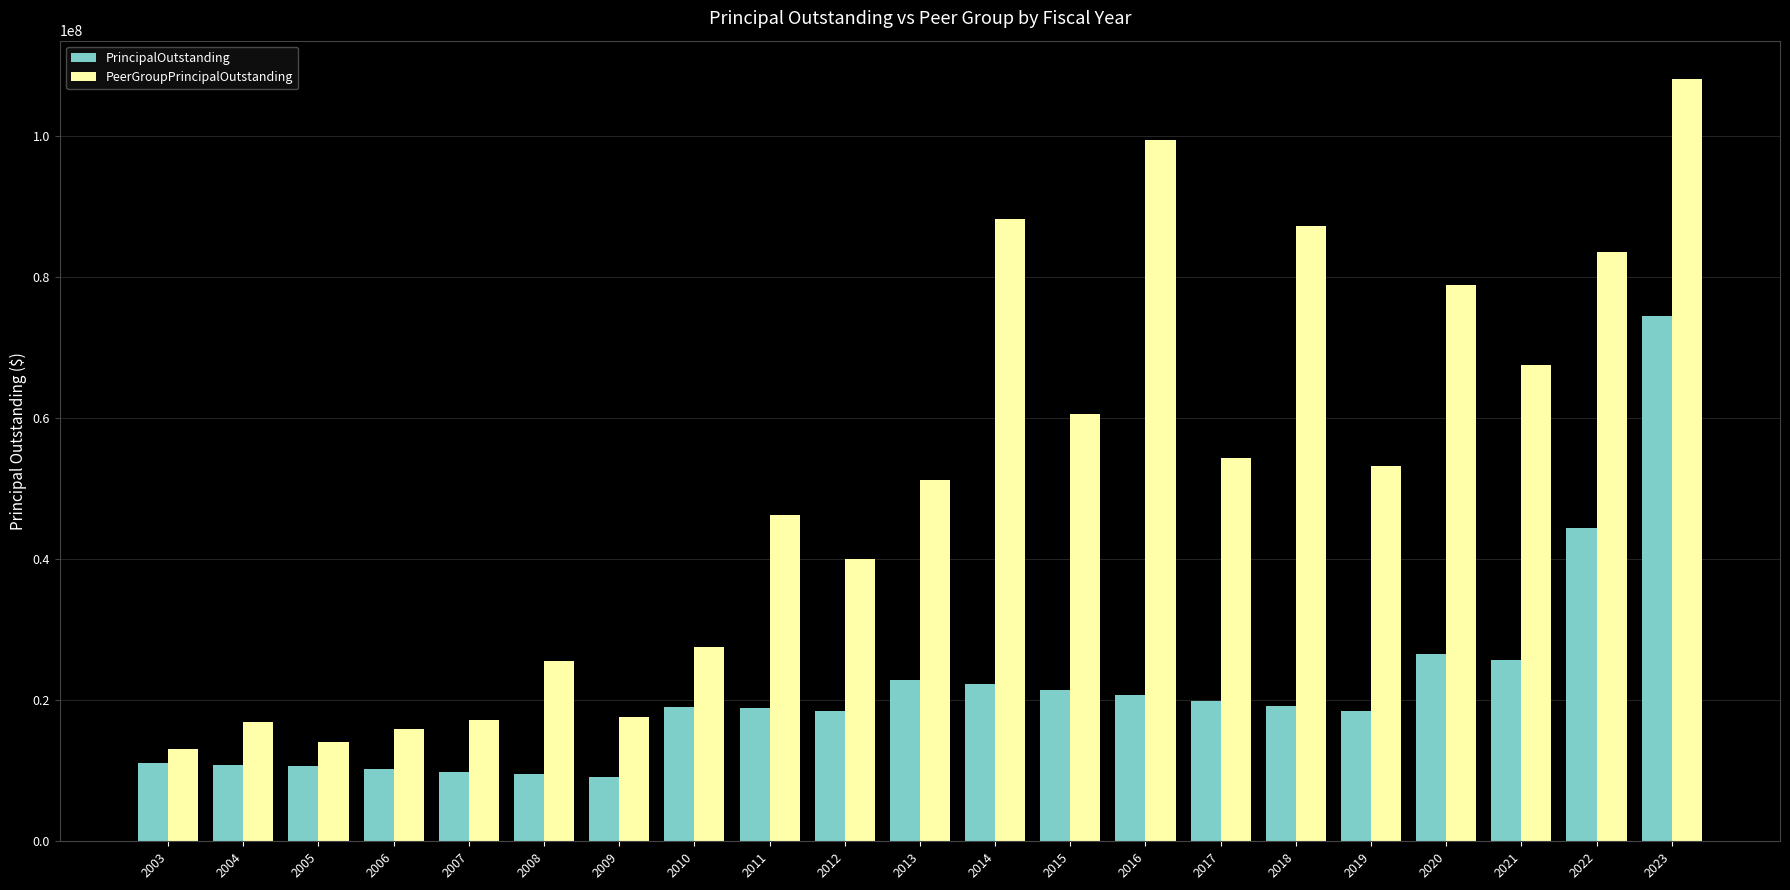

Read the PrincipalOutstanding value at 2008.

9519278.3